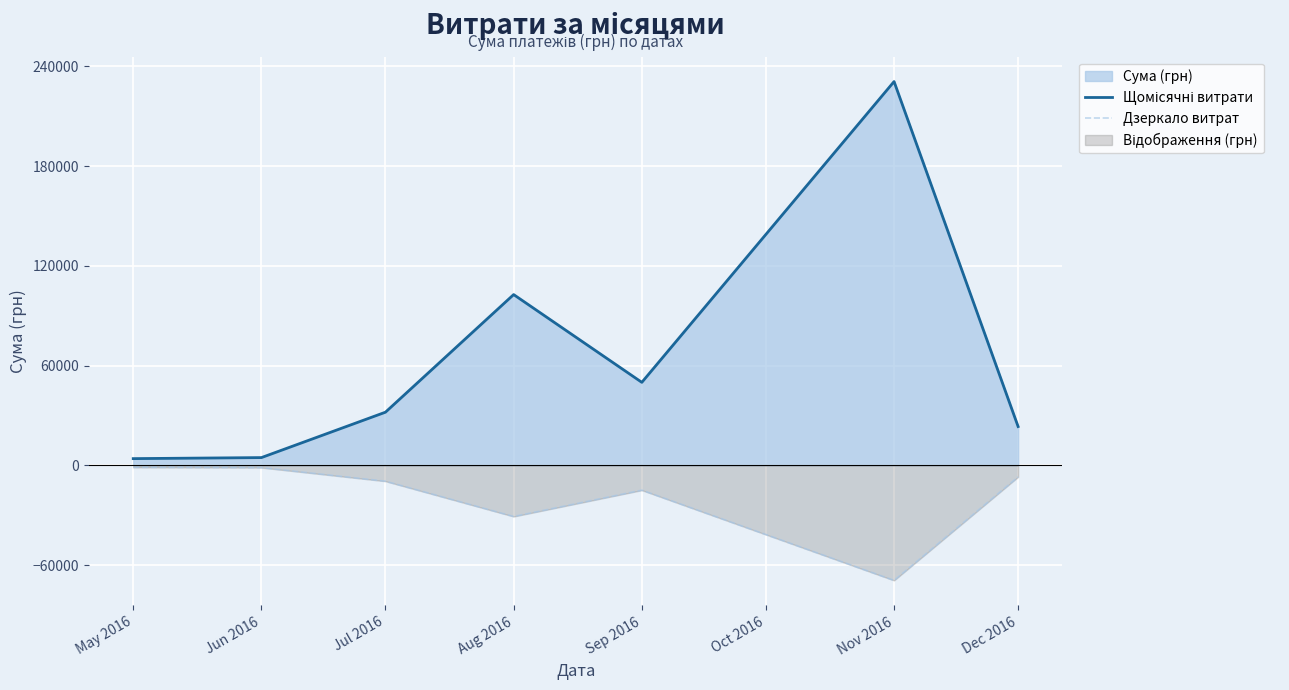

What is the smallest value displayed?

-69252.7